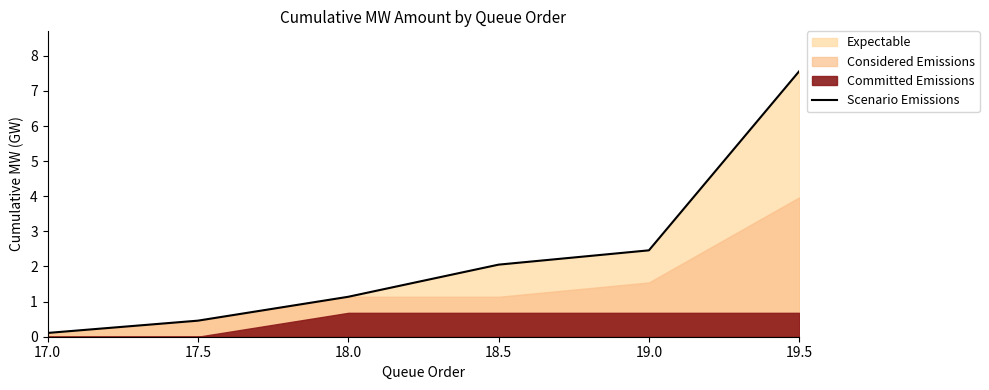

The chart shows a value of 4.1 at 19.5. True or false?

False